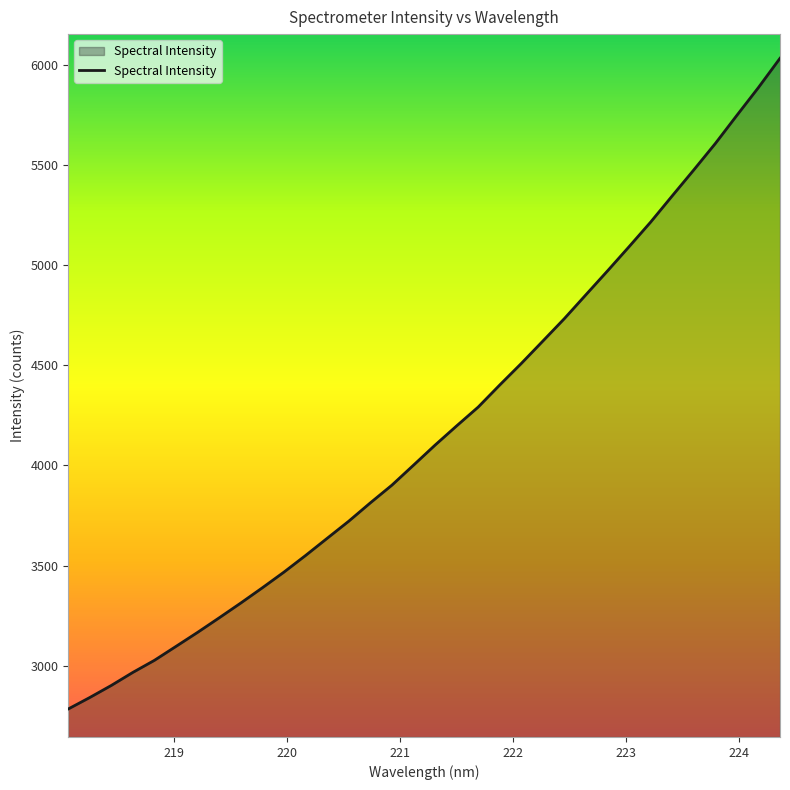

Reading left to right, extract all data points from this chart.

2783.3	2840.8	2901.2	2966.5	3026.8	3096.5	3166.5	3239.2	3313.0	3389.1	3467.4	3550.3	3636.0	3721.5	3813.0	3901.5	4001.1	4101.3	4197.3	4291.3	4401.7	4509.3	4621.2	4733.5	4852.8	4971.5	5092.5	5215.3	5346.0	5475.5	5607.4	5748.0	5886.8	6032.8